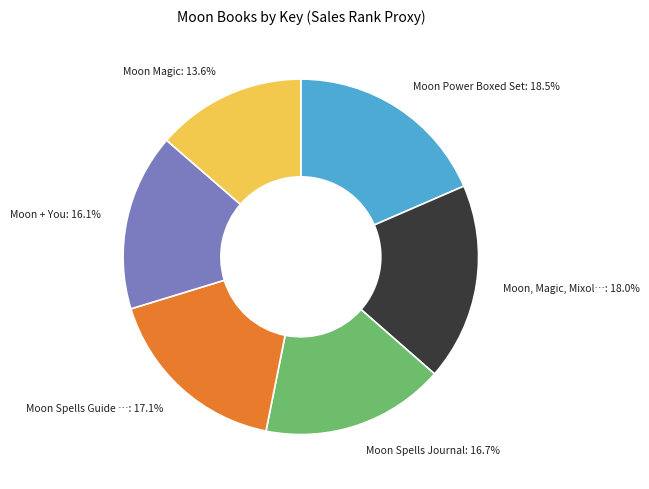

How many segments does this pie chart have?

6